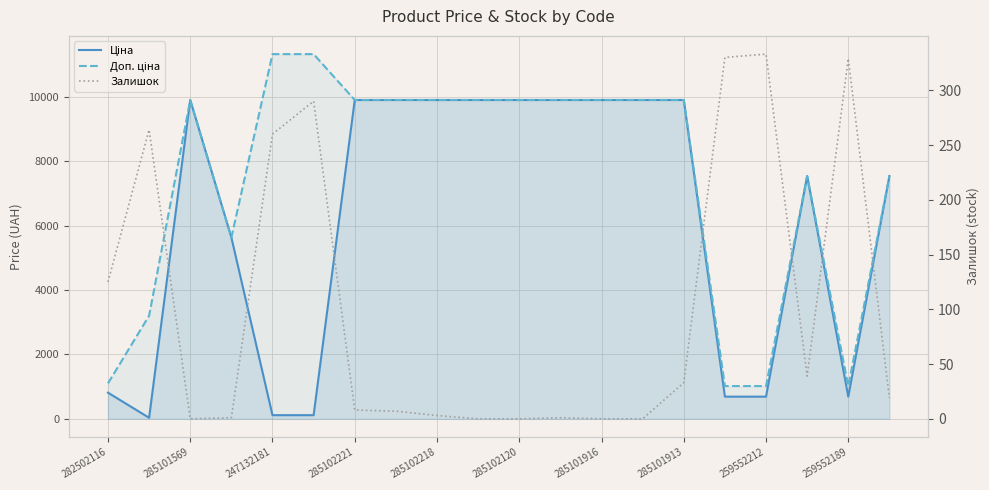

The Залишок series shows 108.5 at 259552212. True or false?

False